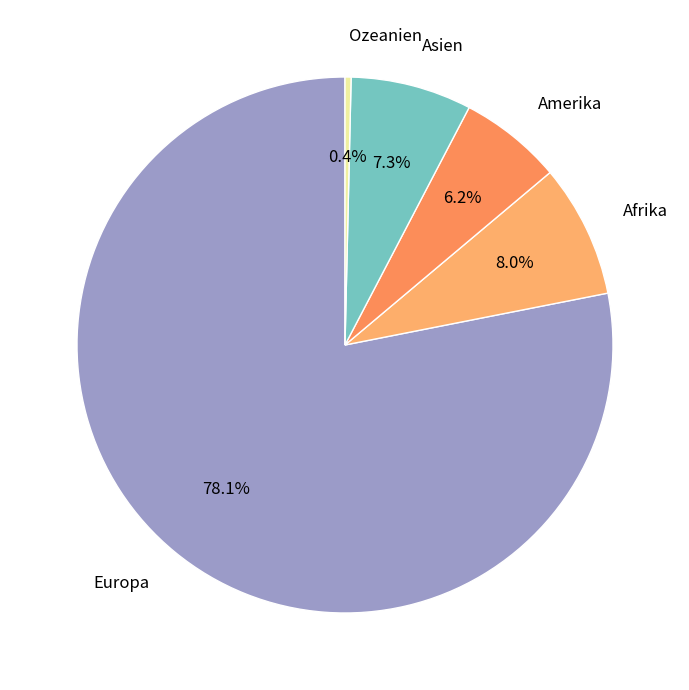

To the nearest percent, what is the difference between the Asien and Europa slice percentages?

71%